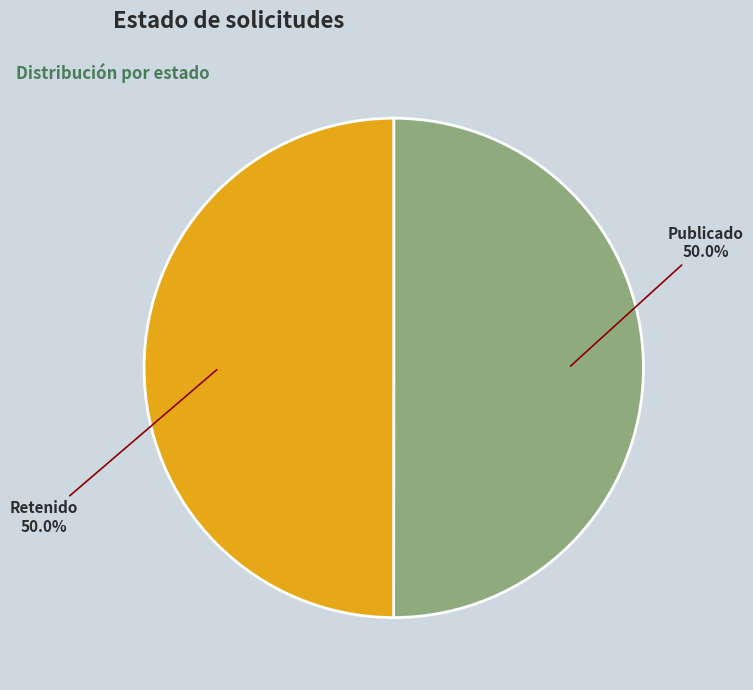

How much of the chart is everything except Publicado?

50.0%